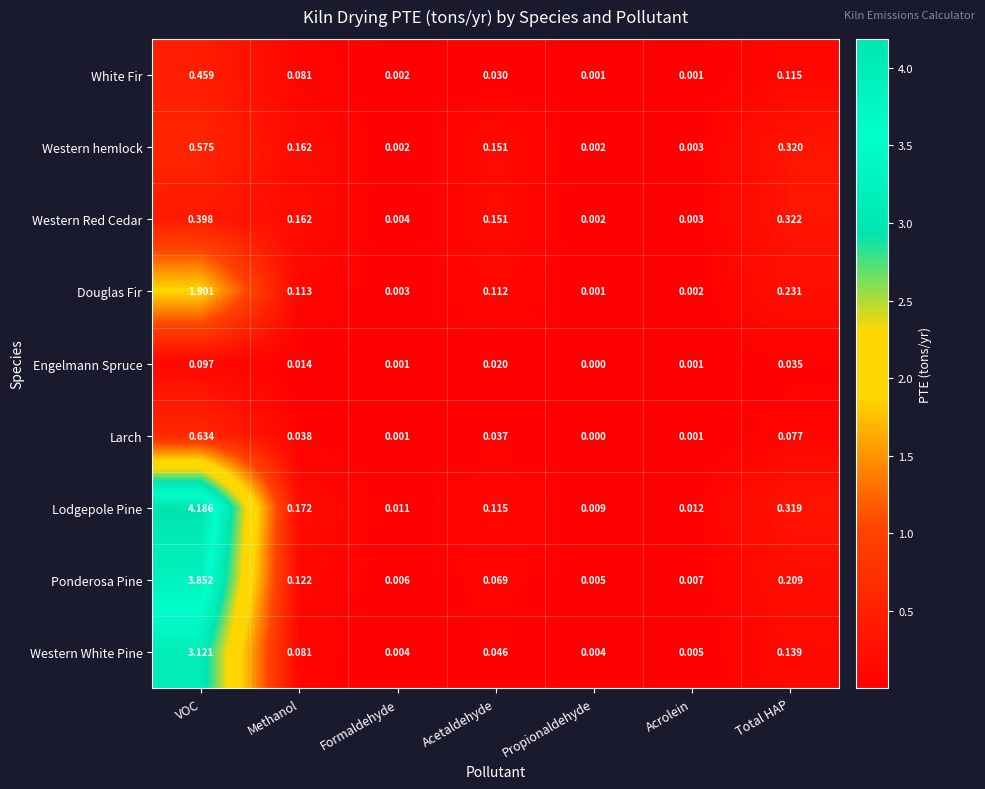

At which label is Lodgepole Pine closest to 2?

Total HAP